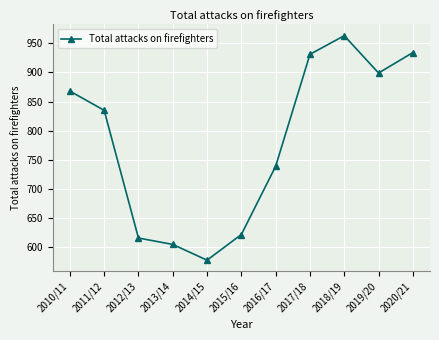

Is this an area chart (filled region under the line)?

No